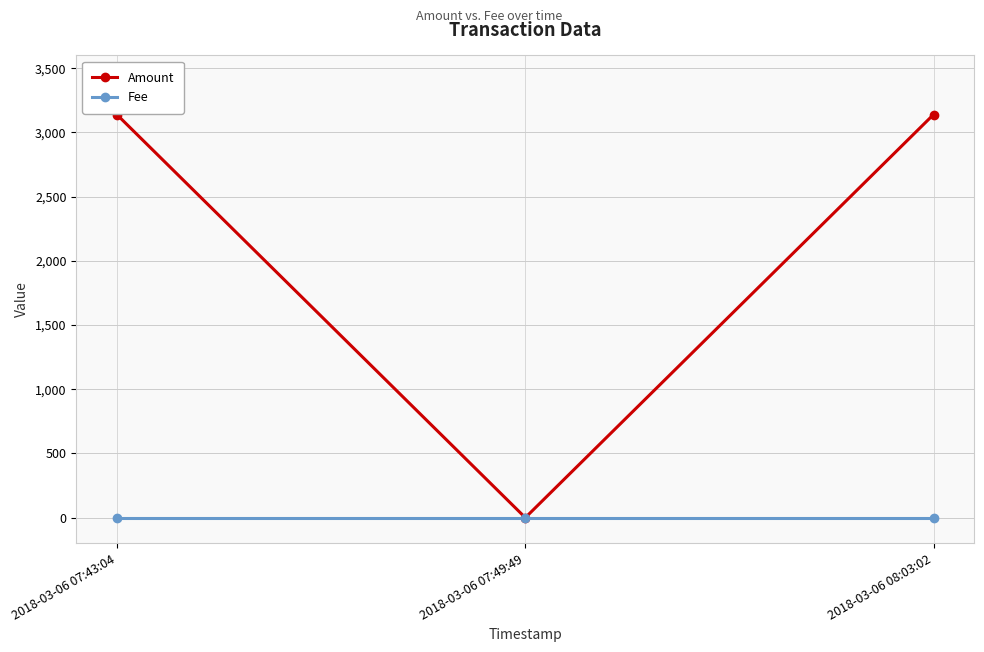

Which series has the widest spread of values?

Amount